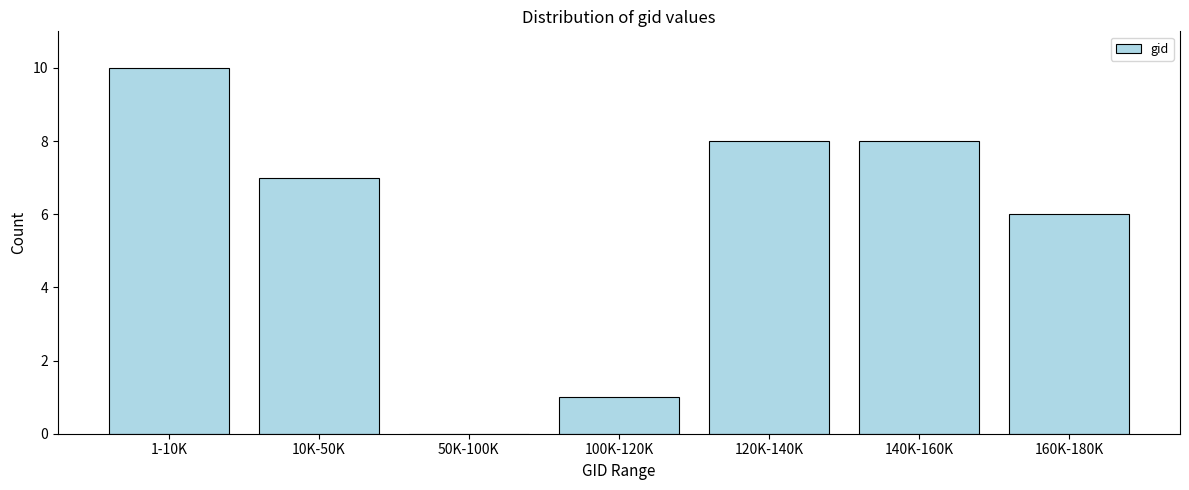

Reading left to right, list all the values displayed in this chart.

1-10K=10	10K-50K=7	50K-100K=0	100K-120K=1	120K-140K=8	140K-160K=8	160K-180K=6